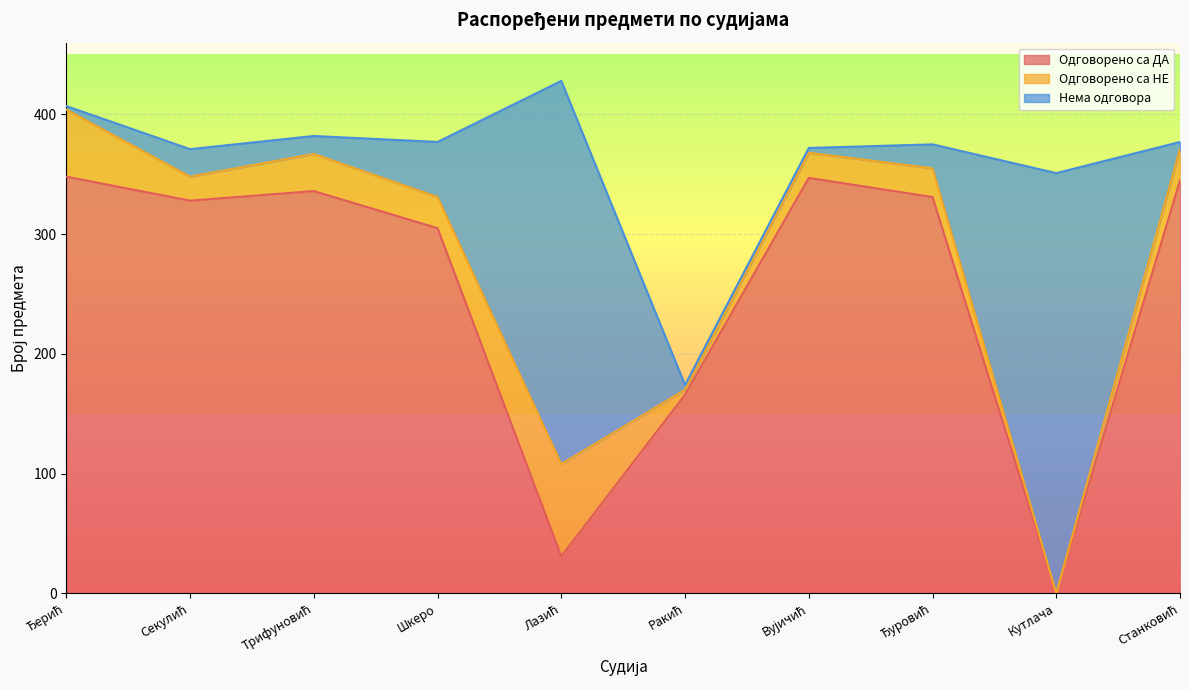

How many times do Одговорено са НЕ and Одговорено са ДА cross each other?

2